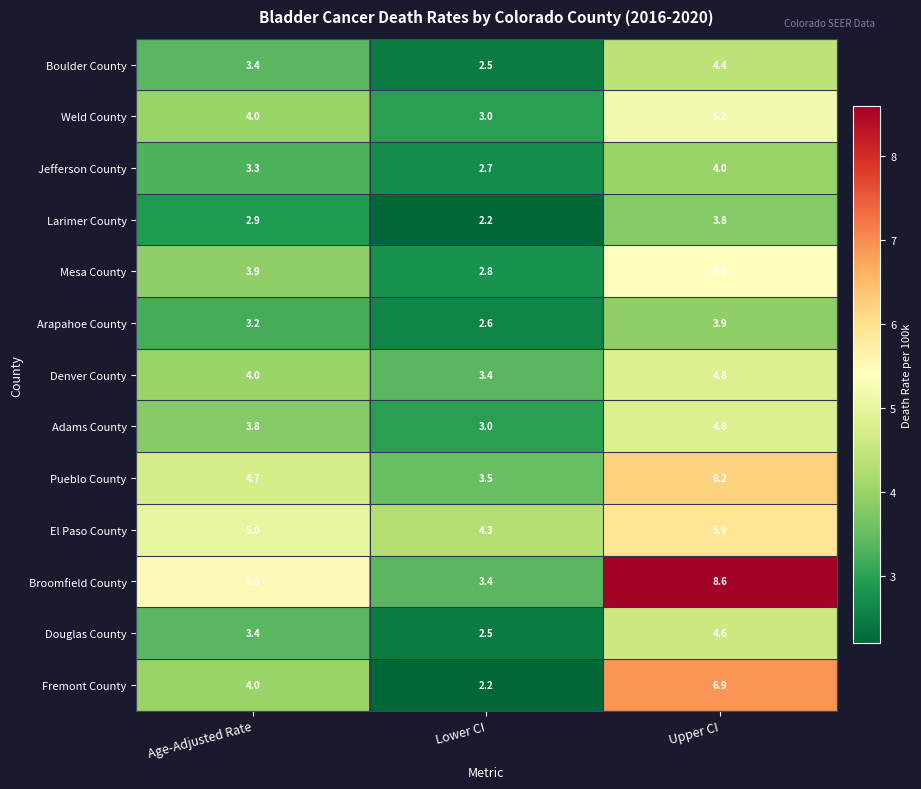

Is it true that El Paso County equals 5.0 at Age-Adjusted Rate?

True